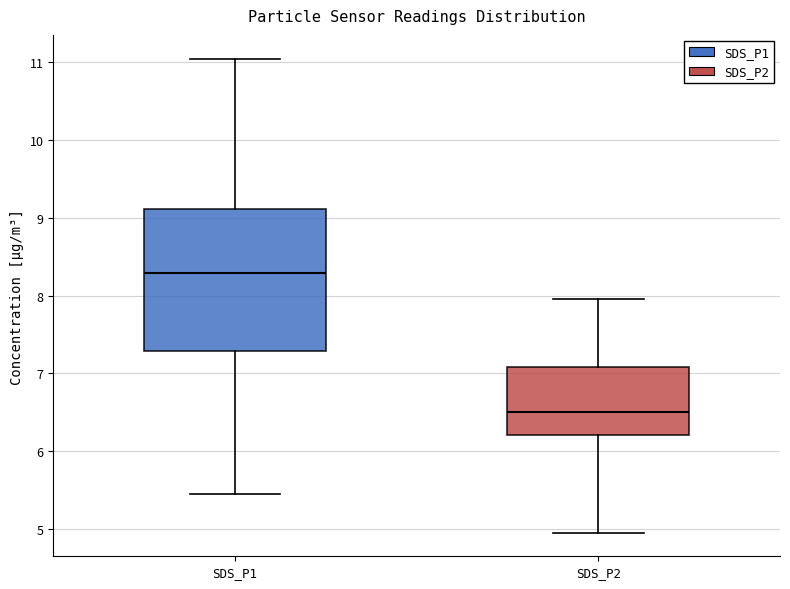

Which box is the tallest, from its lower edge to its upper edge?

SDS_P1